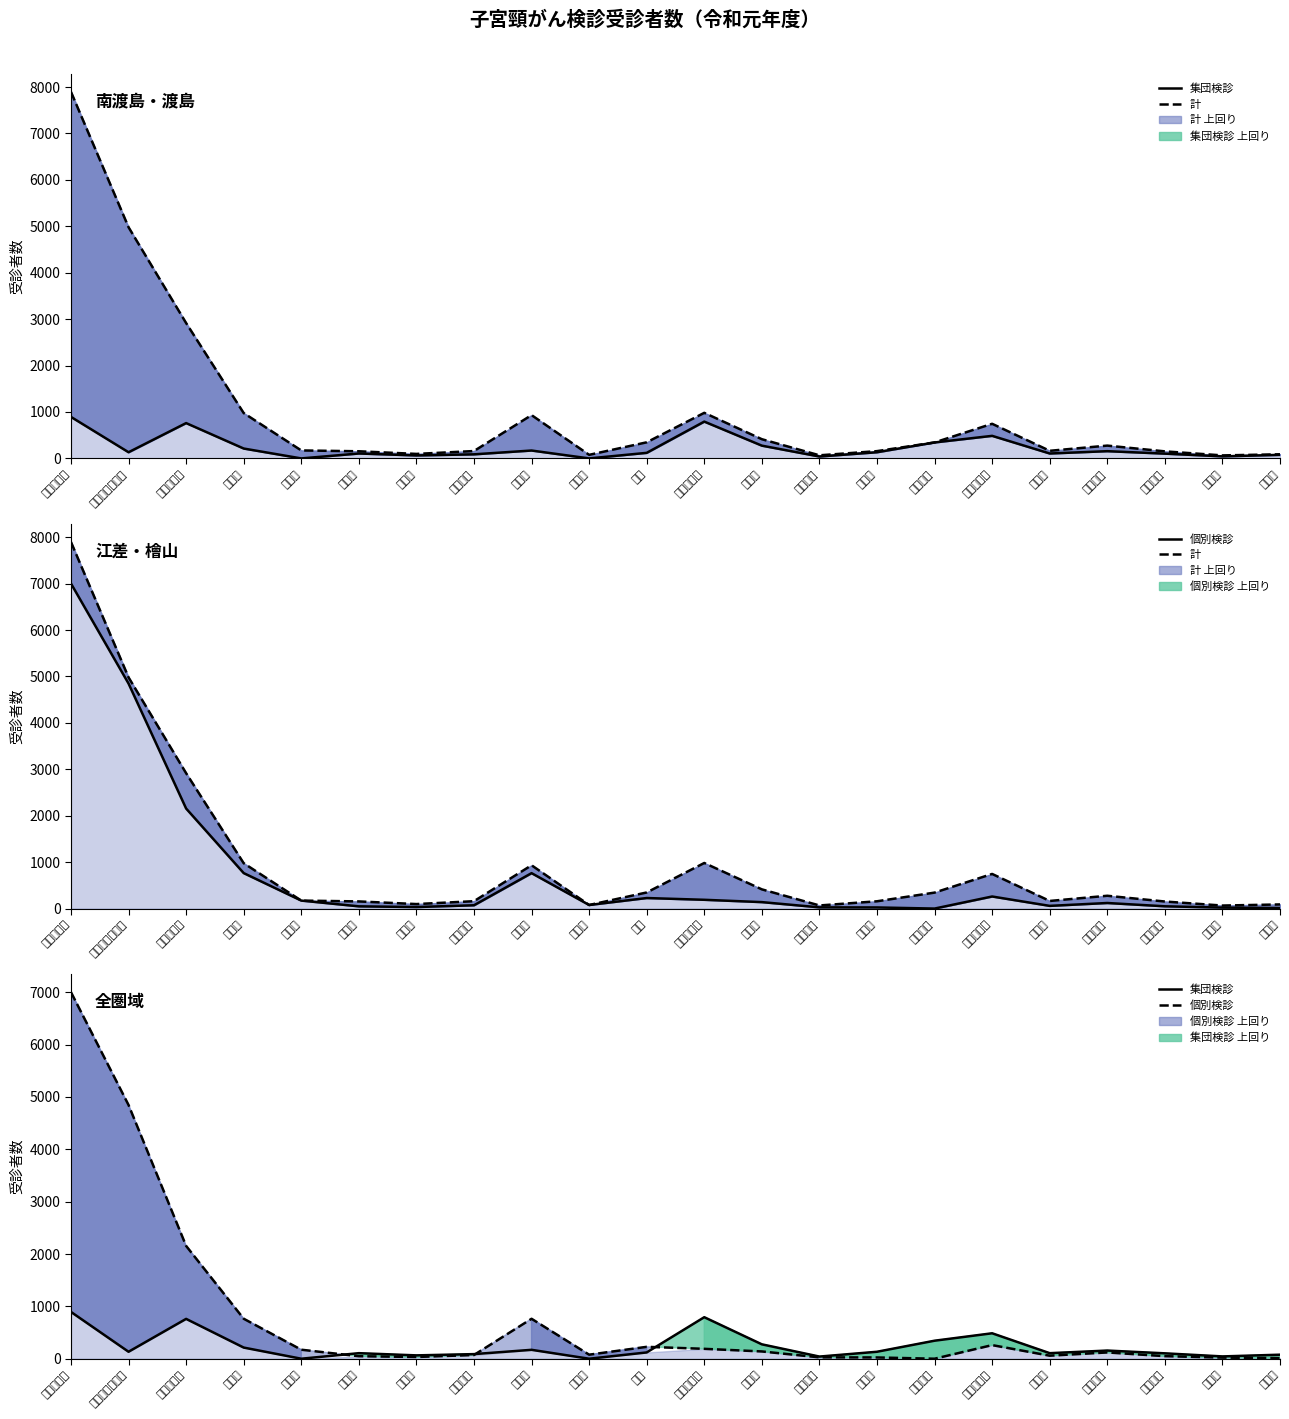

What is the spread (max minus min) of values at 上ノ国町?

156